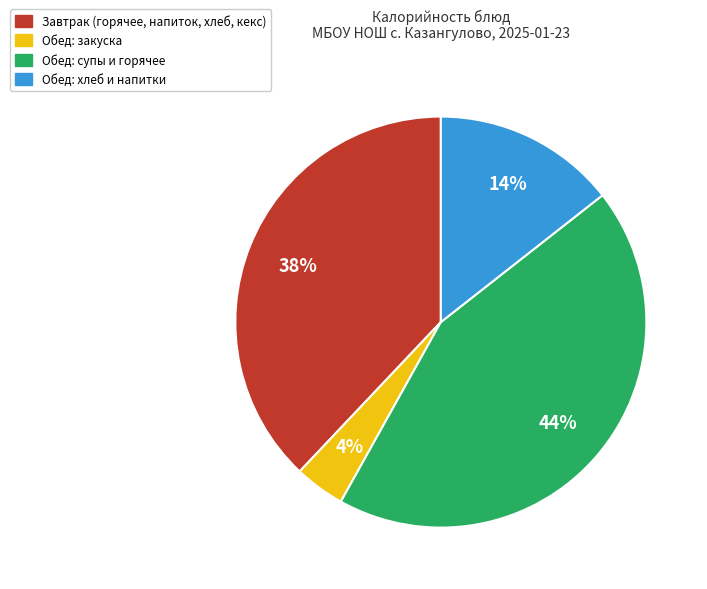

To the nearest percent, what is the difference between the largest and smallest slice percentages?

40%